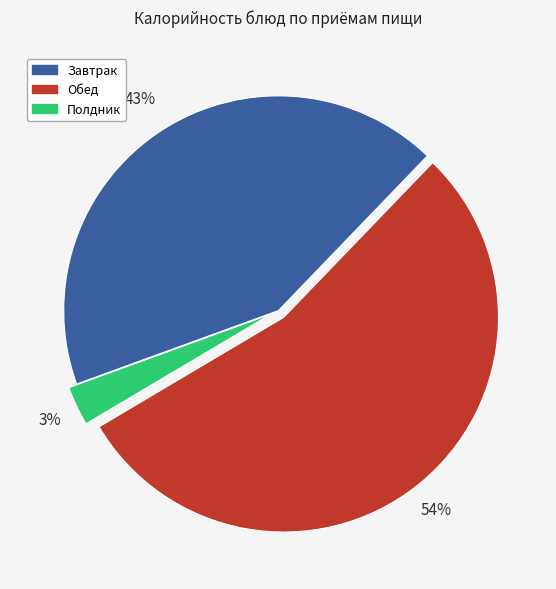

To the nearest percent, what is the difference between the largest and smallest slice percentages?

51%